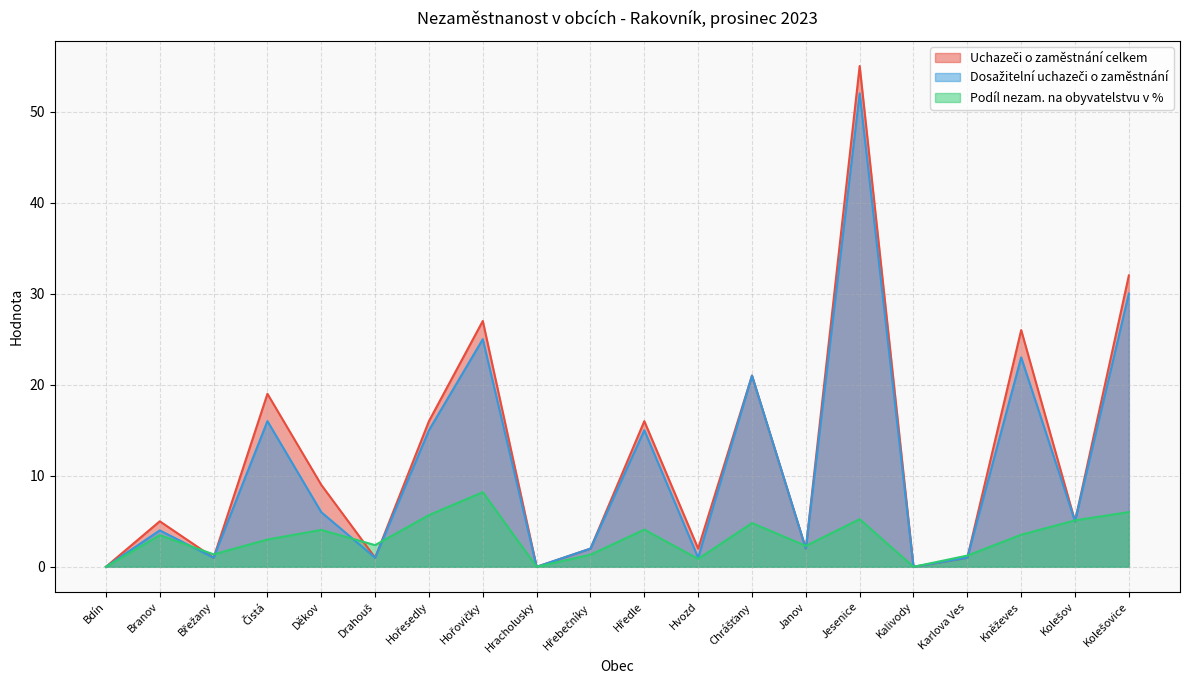

Where is Podíl nezam. na obyvatelstvu v % nearest to the value 4?

Děkov